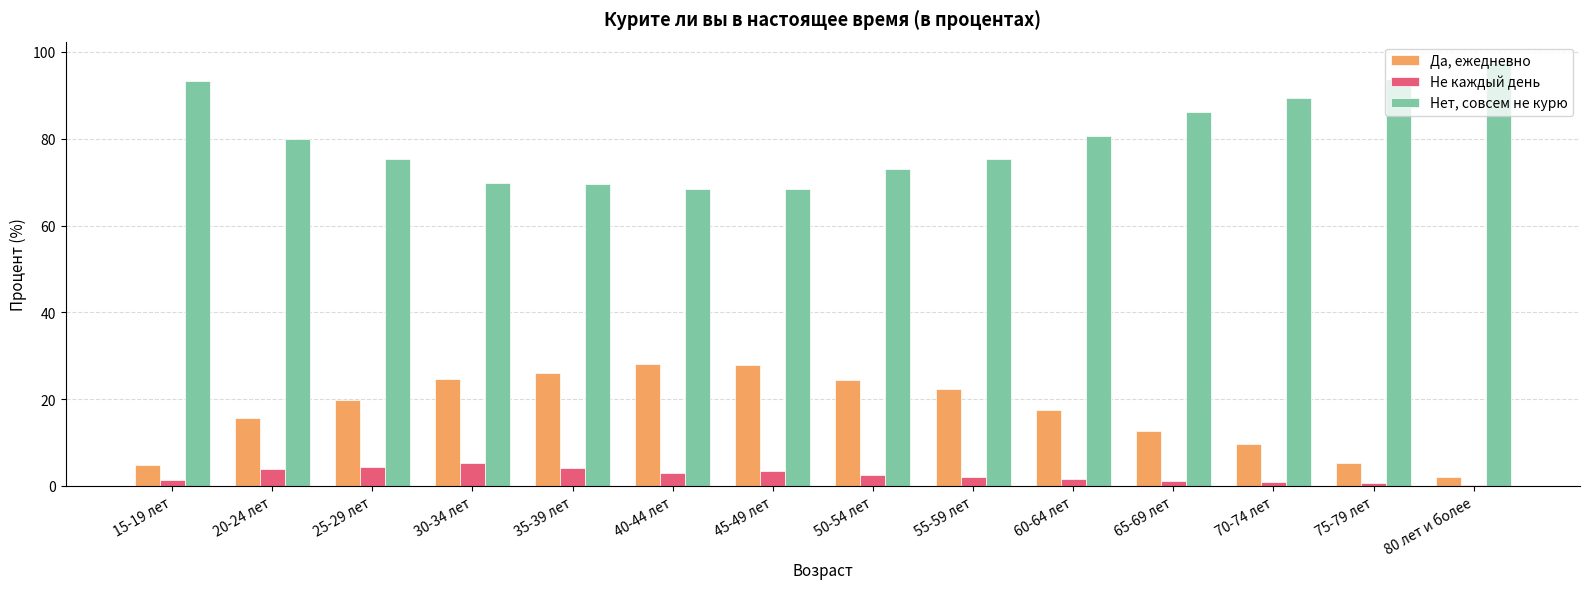

What is the sum of all Не каждый день values?

34.5